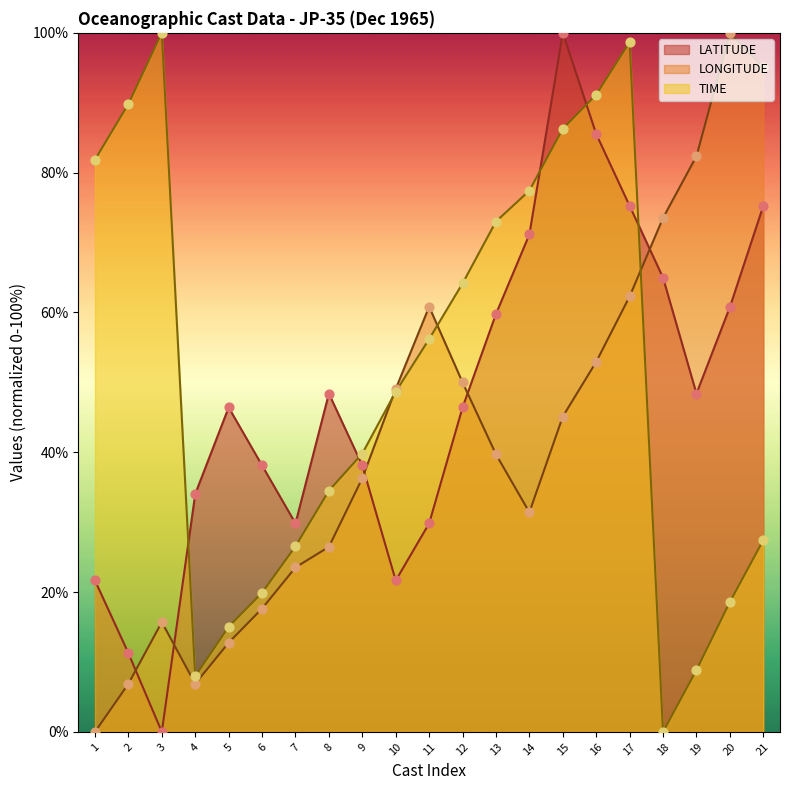

Which series has the largest total across all categories?

TIME